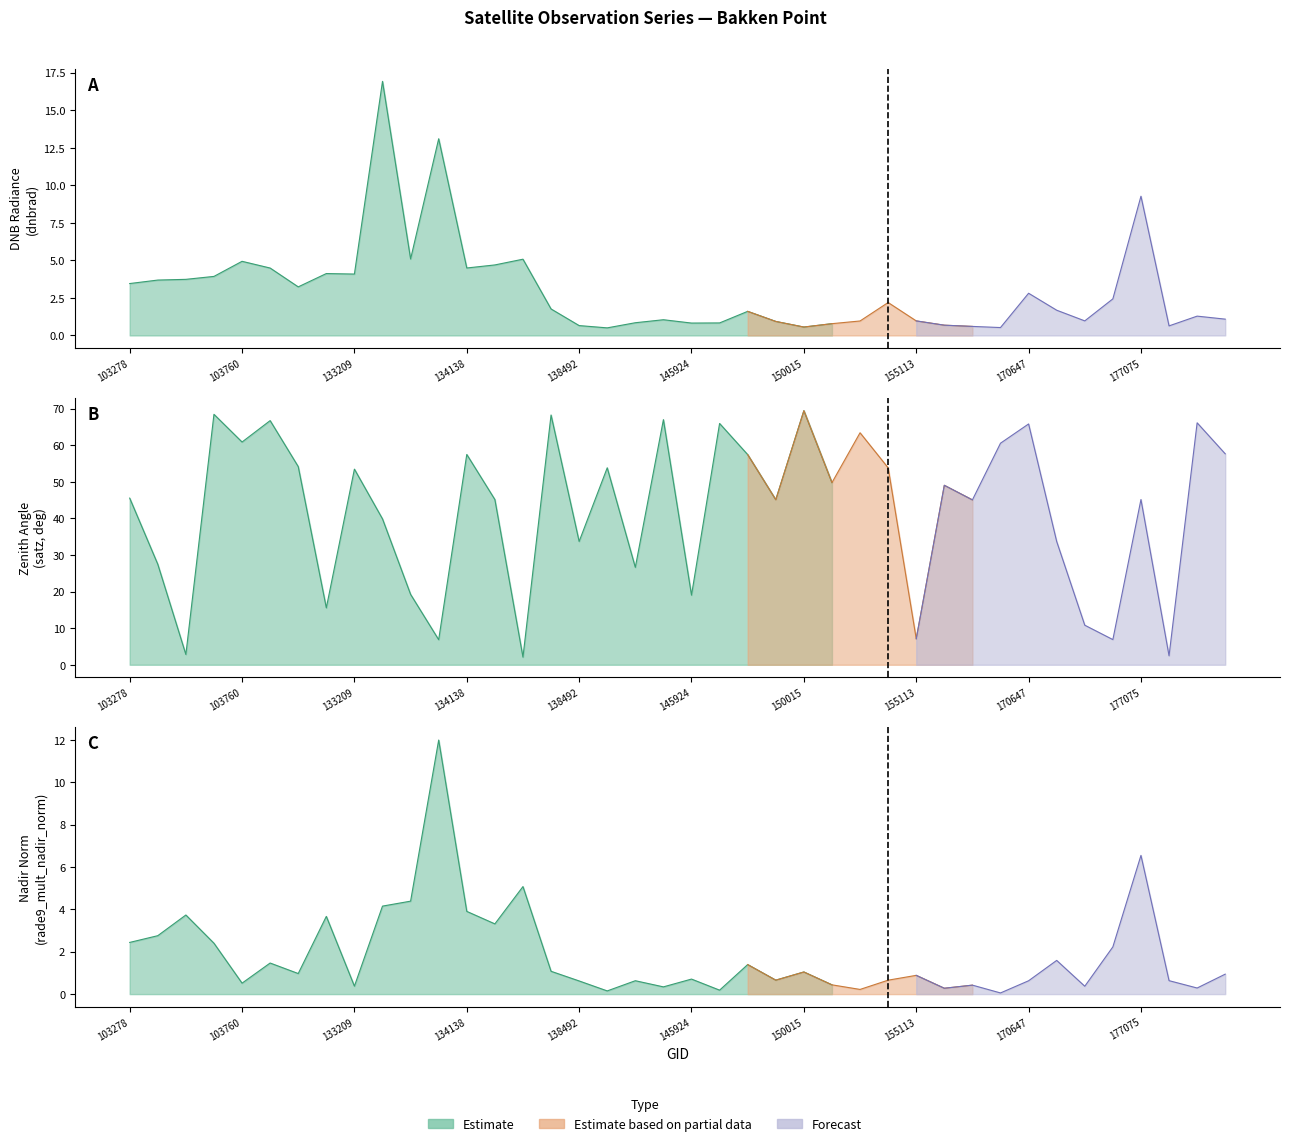

How many times do rade9_mult_nadir_norm and dnbrad cross each other?

4